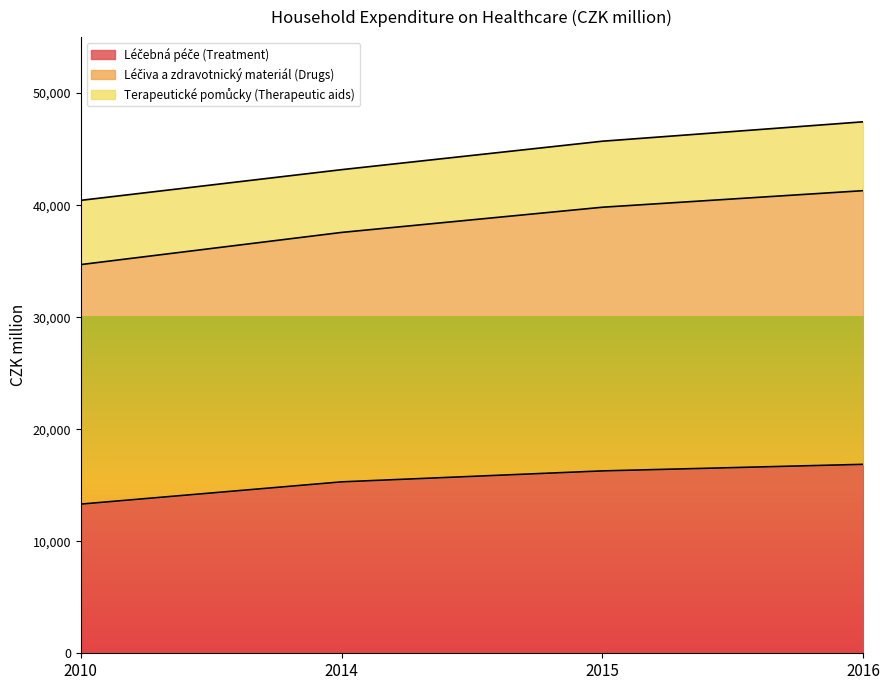

What is the total value across all series at 2014?

43168